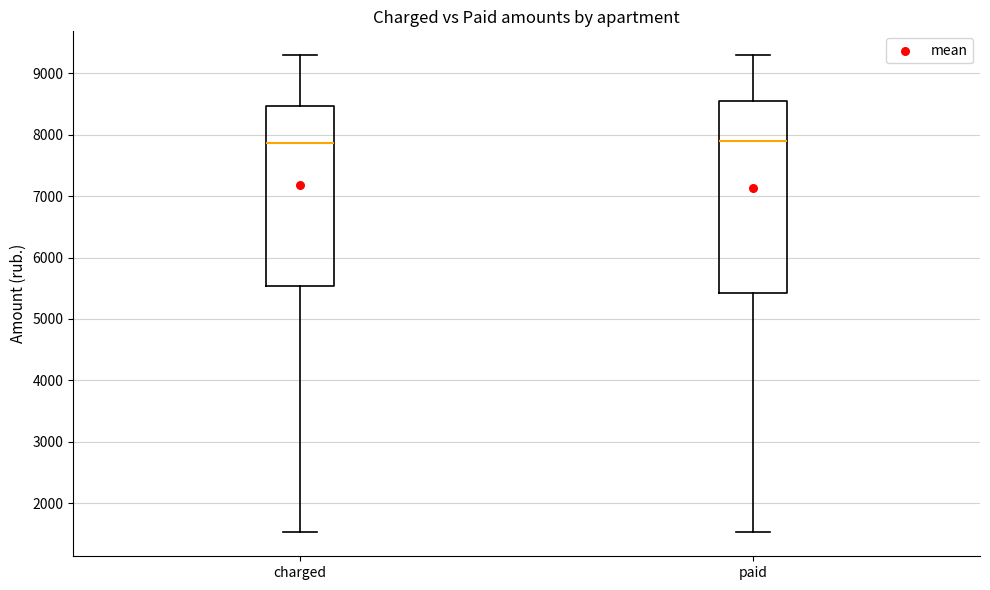

Where does the upper whisker of the box for charged end on the y-axis? The values are not printed on the chart, so give them approximately, as read against the axis.

9300